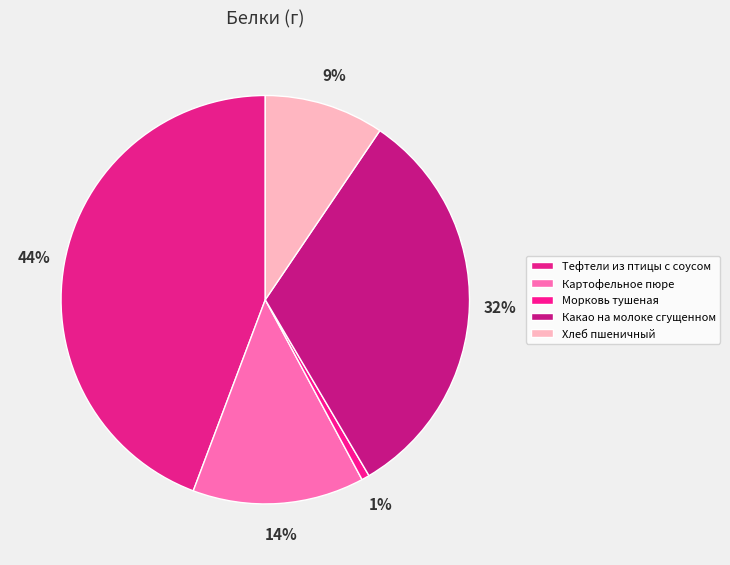

Does Хлеб пшеничный represent more than half of the total?

No